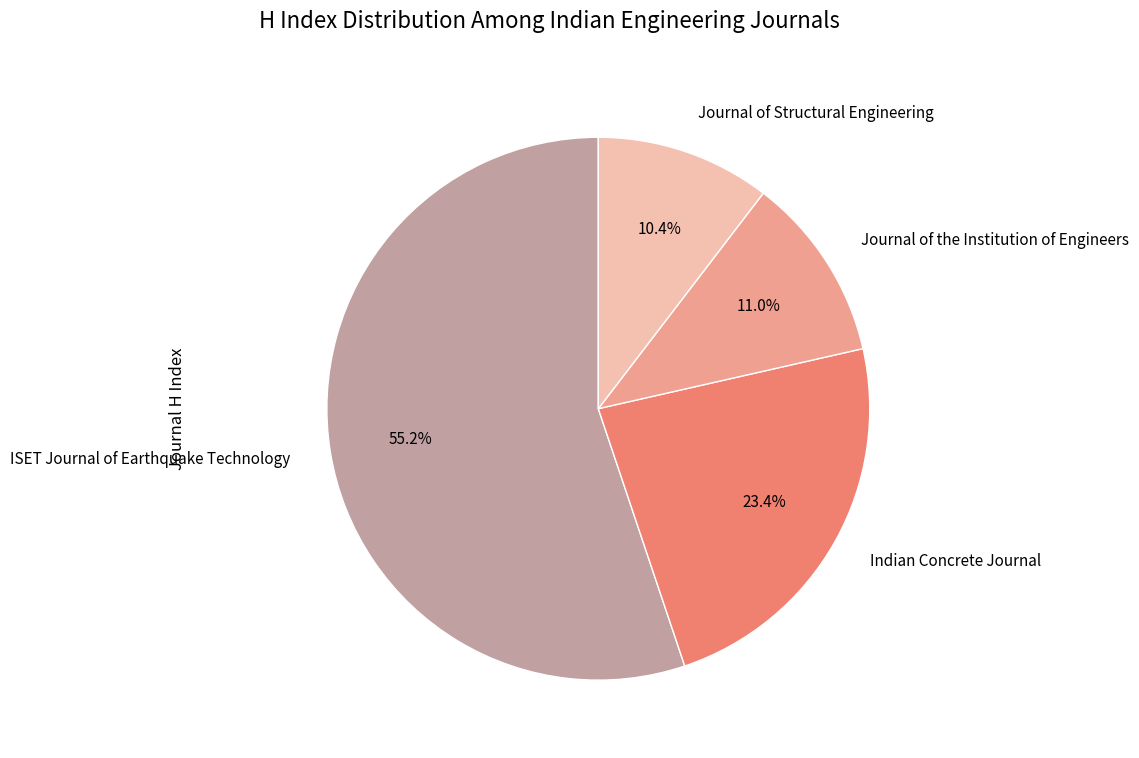

Approximately how many times larger is the value at Indian Concrete Journal compared to Journal of the Institution of Engineers?

2.1